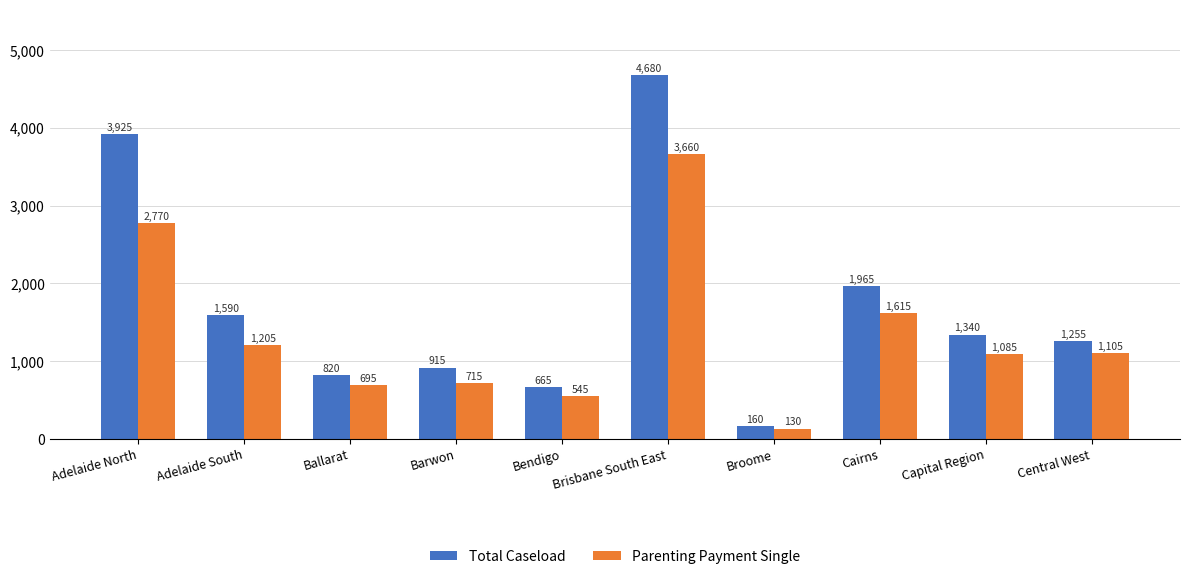

What is the total value across all series at Central West?

2360